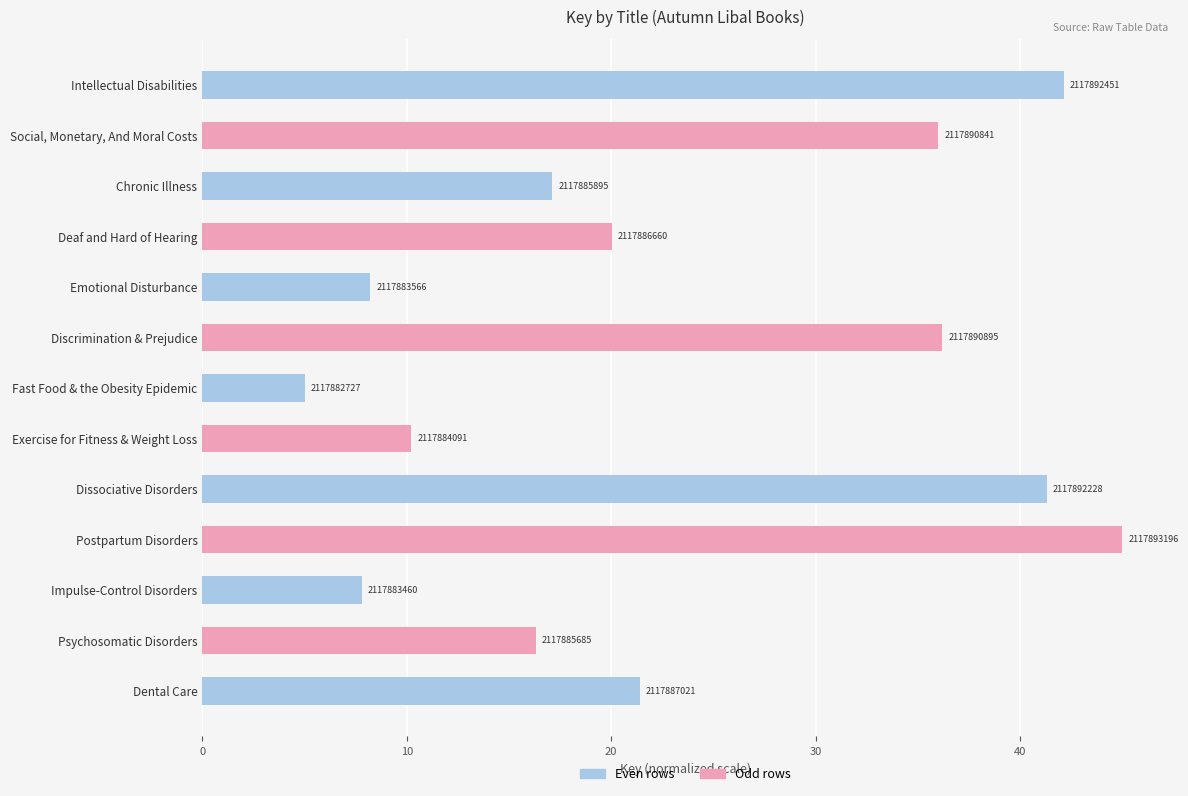

What is the greatest value displayed?

45.0